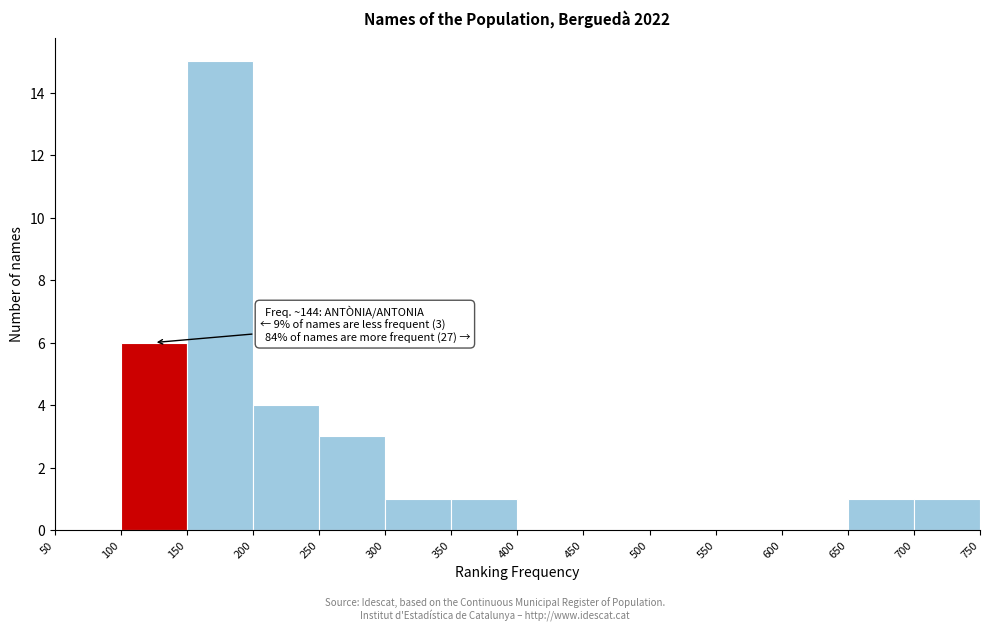

Which range on the x-axis has the tallest bar?

150 to 200